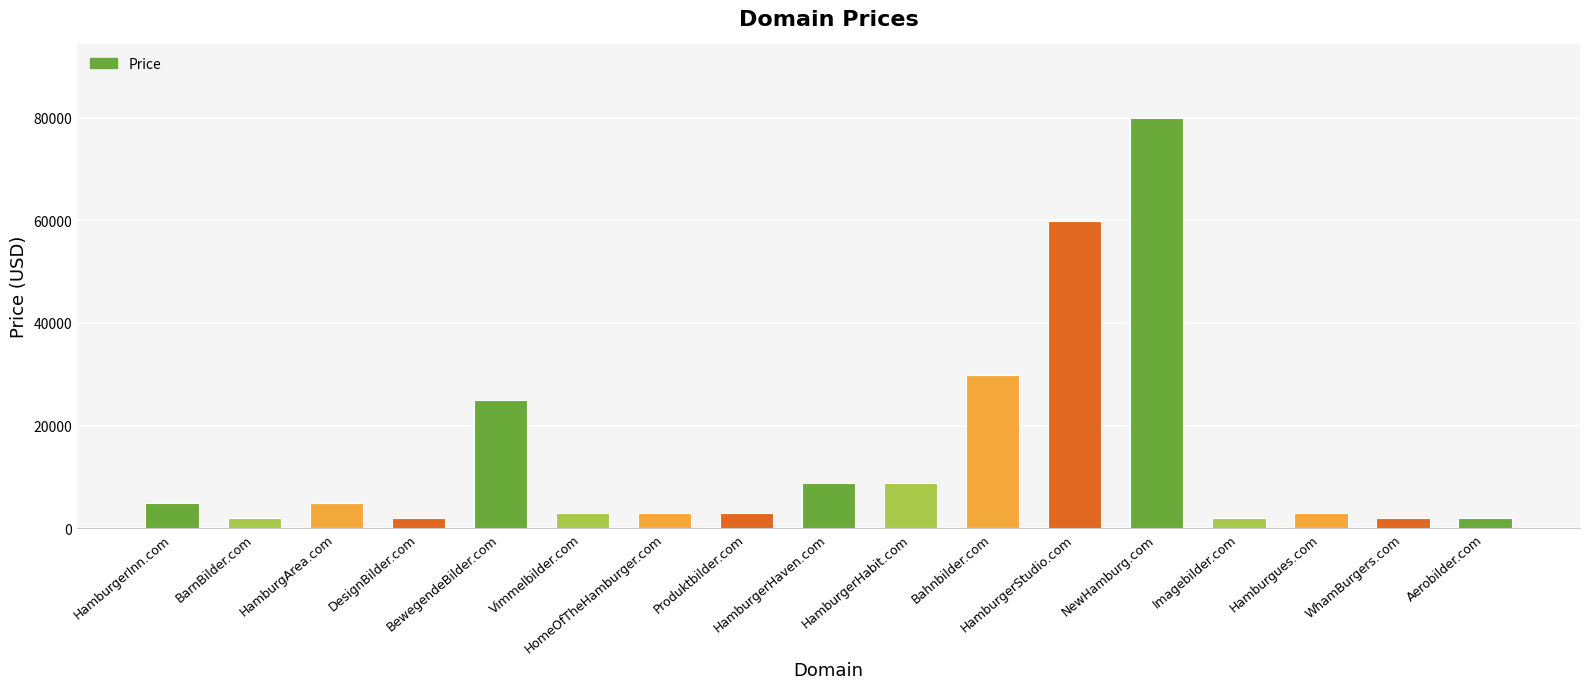

What is the label of the 15th bar from the right?

HamburgArea.com